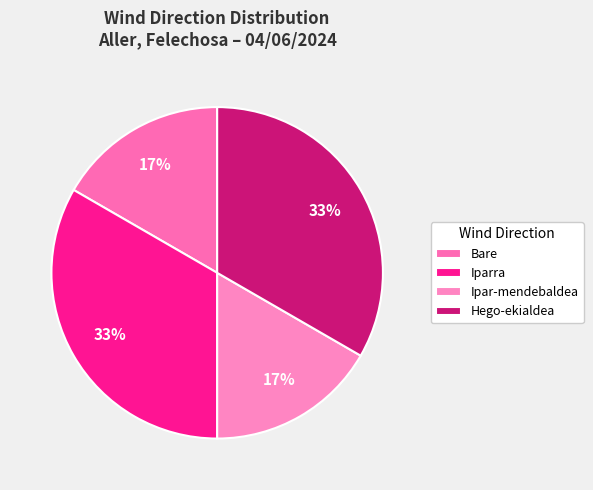

To the nearest percent, what portion does Bare represent?

17%